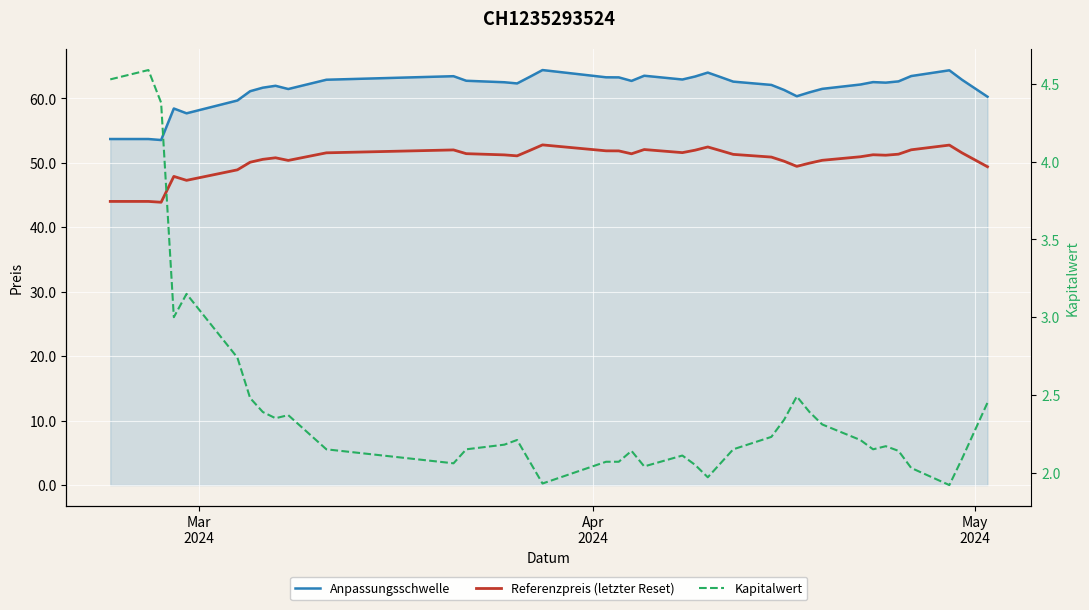

In Referenzpreis (letzter Reset), how many points are lower than both neighbors (excluding endpoints)?

8